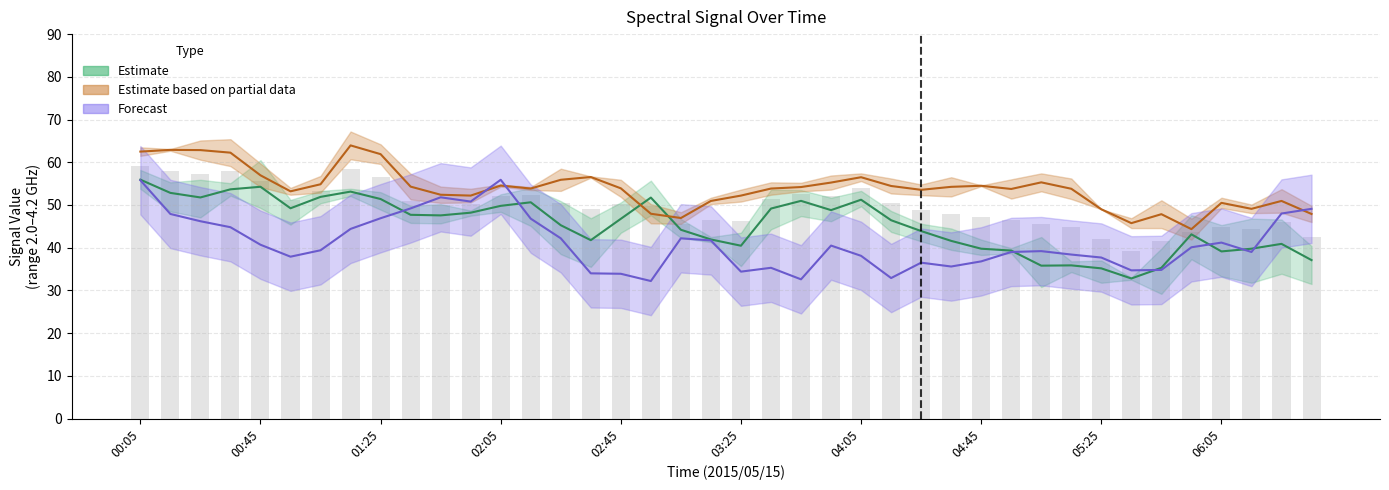

Count the number of categories in the chart.

40